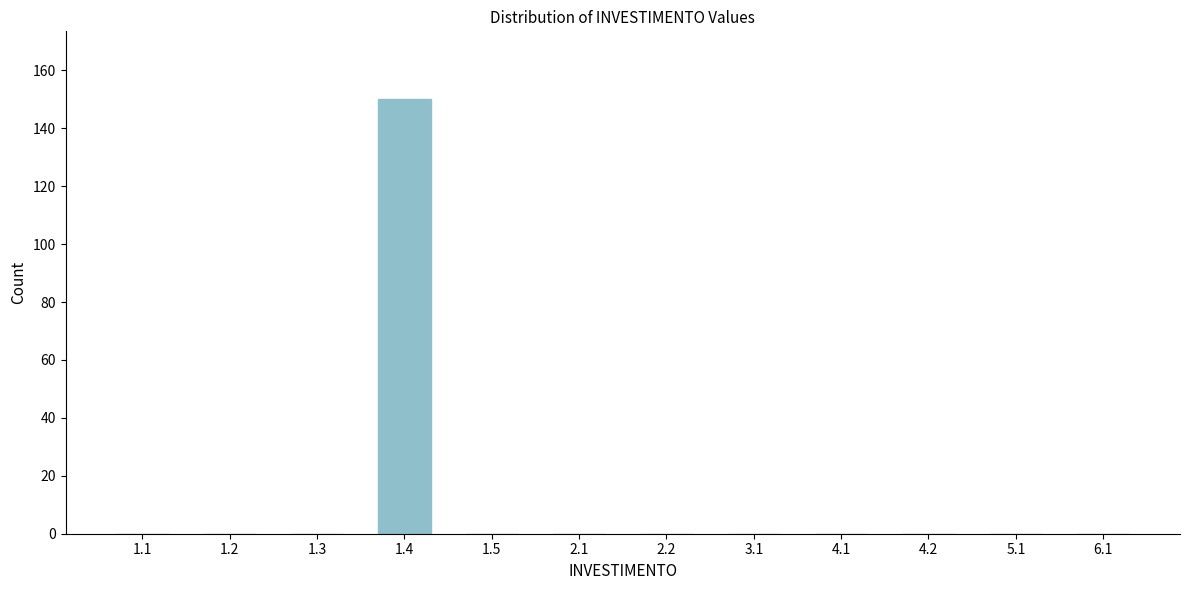

Reading left to right, list all the values displayed in this chart.

1.1=0	1.2=0	1.3=0	1.4=150	1.5=0	2.1=0	2.2=0	3.1=0	4.1=0	4.2=0	5.1=0	6.1=0